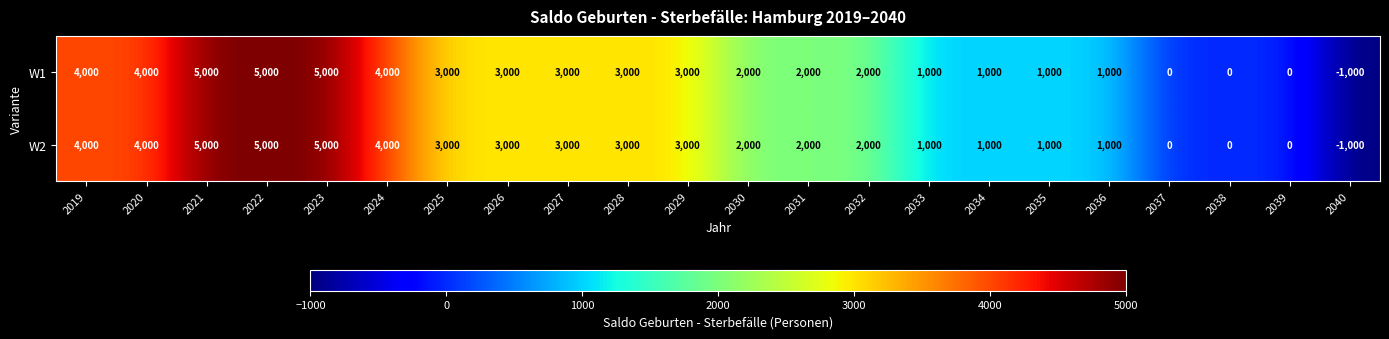

How many categories are shown in the chart?

22